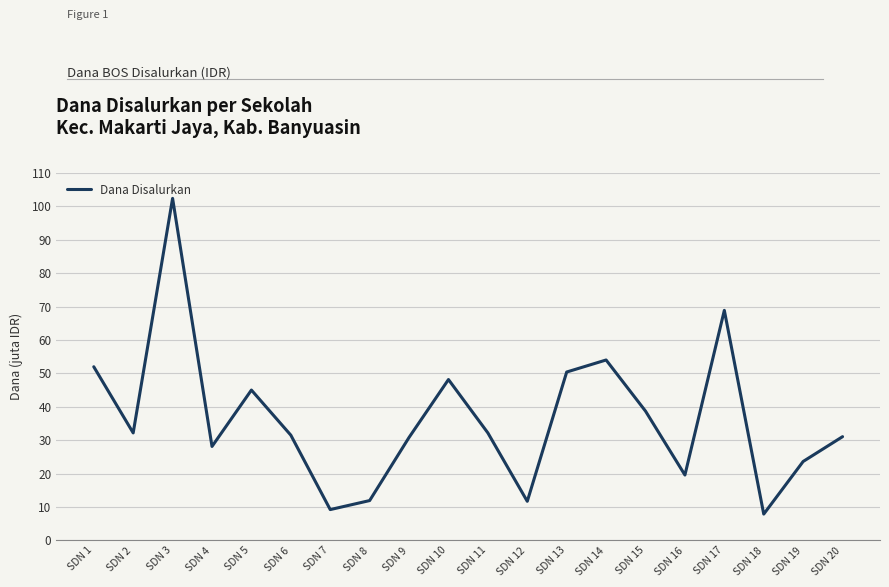

What is the difference between the maximum and second lowest values?

93150000